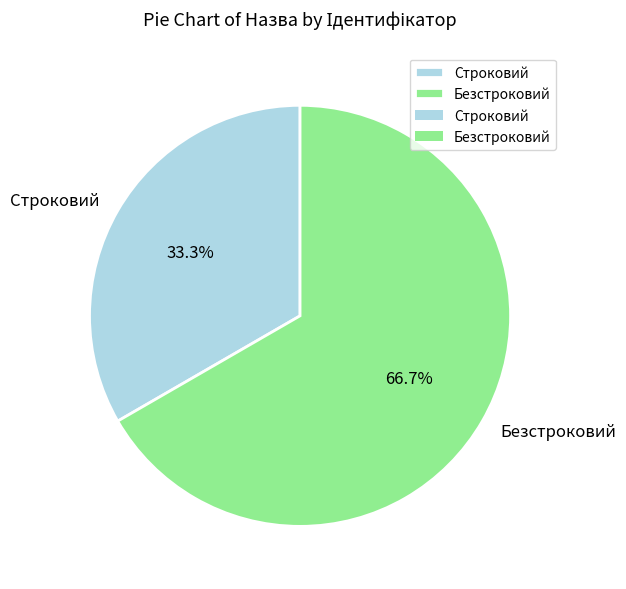

Does Безстроковий represent more than half of the total?

Yes